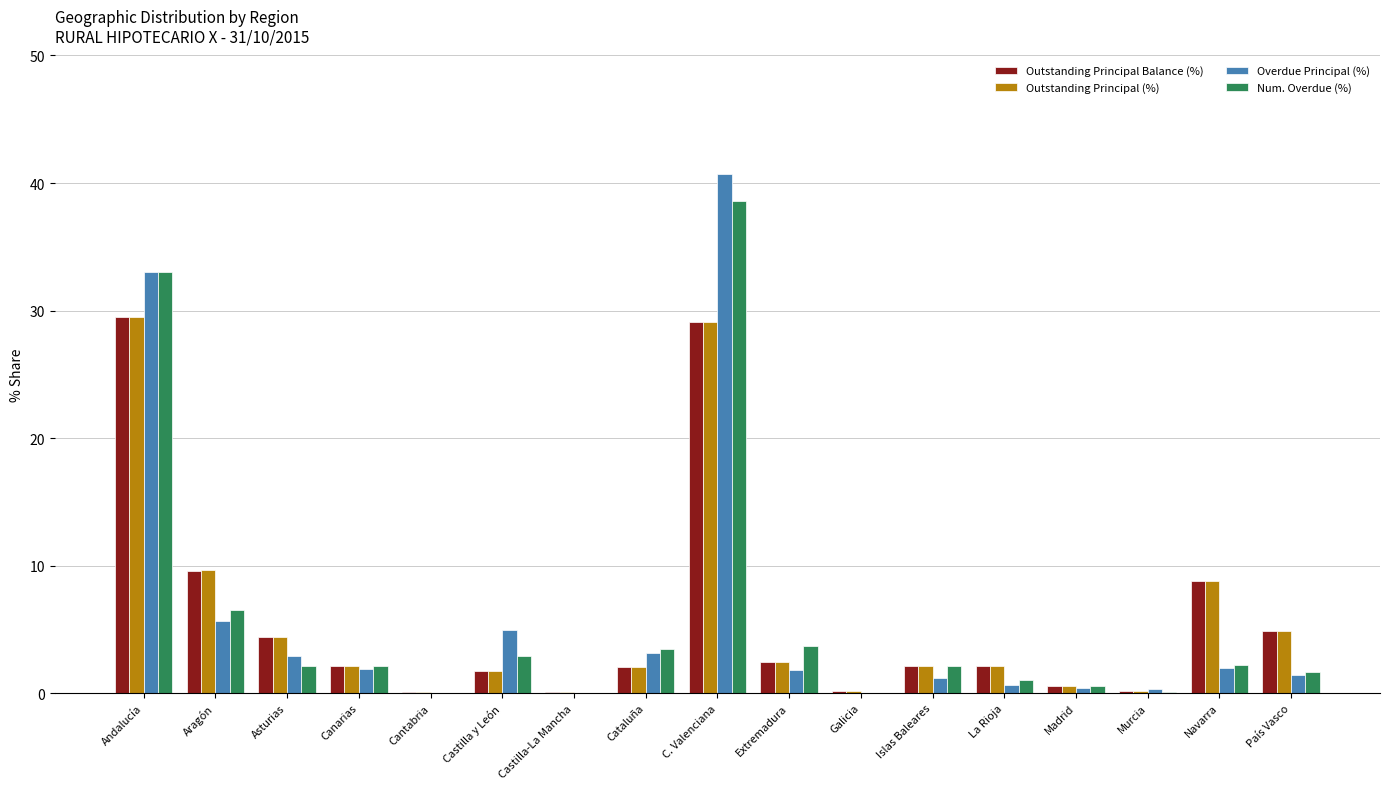

The Outstanding Principal (%) series shows 3.3 at País Vasco. True or false?

False